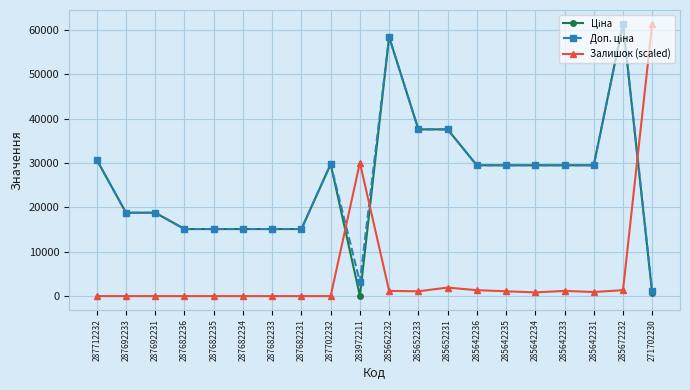

At which category is the sum across all series the highest?

285672232